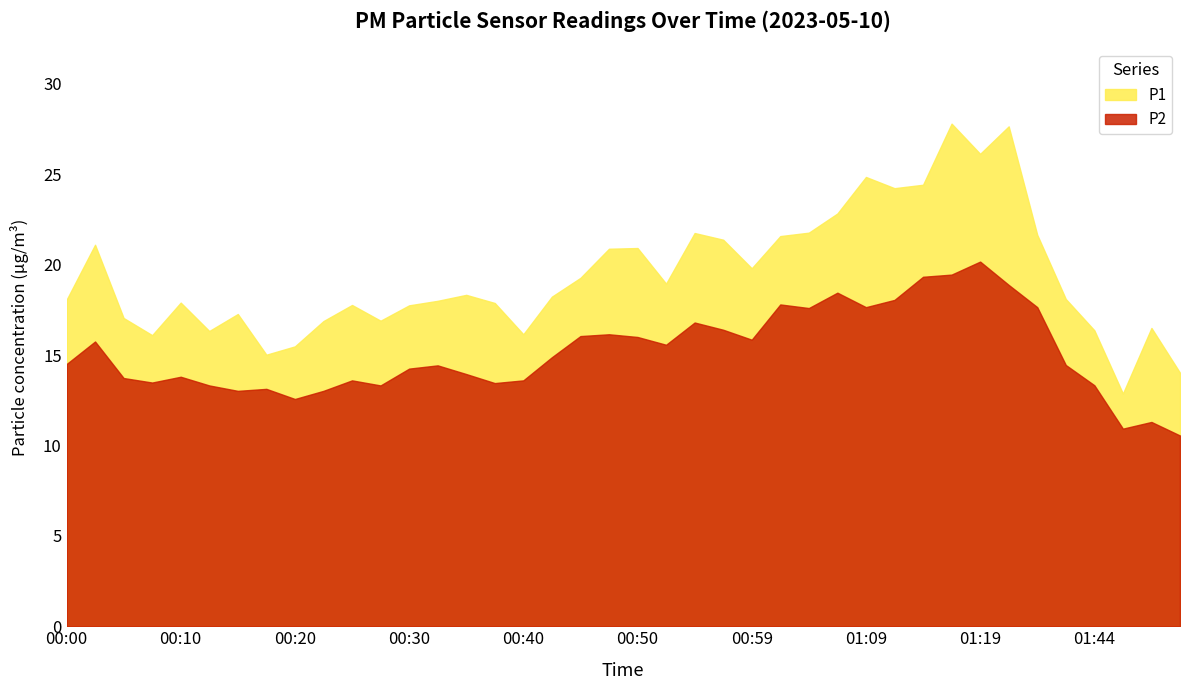

Which label corresponds to the smallest value in the chart?

01:55